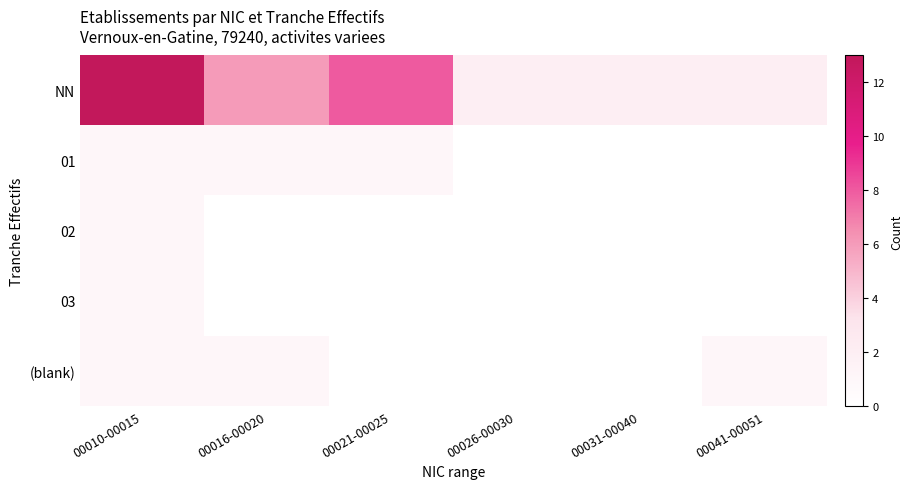

What is the sum of the NN values at 00016-00020 and 00041-00051?

8.0